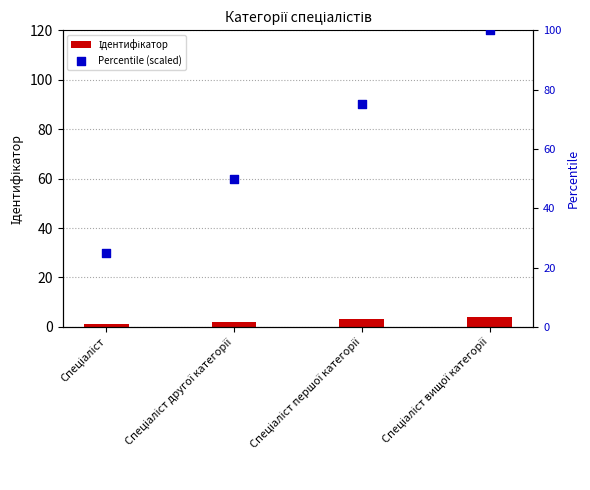

Which series has the largest Y range (max minus min)?

Percentile (scaled)